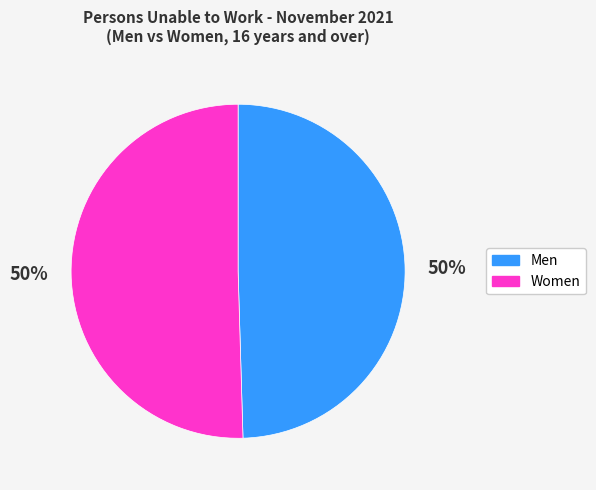

Is the sum of Men and Women greater than half?

Yes